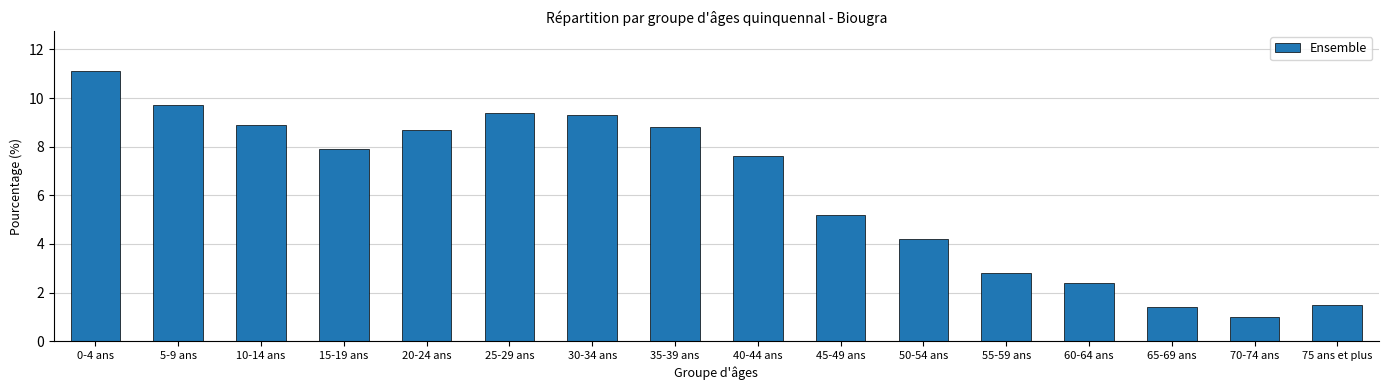

How many values exceed 7?

9